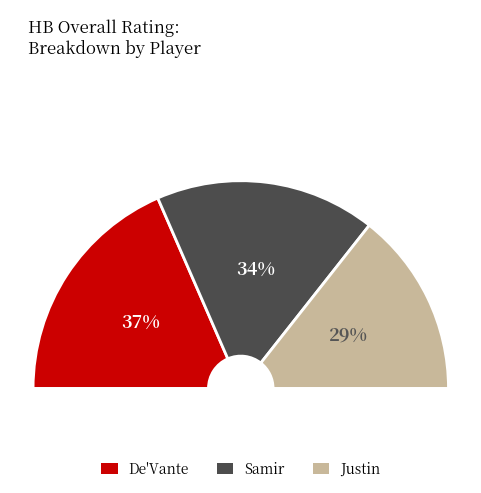

To the nearest percent, what percentage of the pie is Samir?

34%